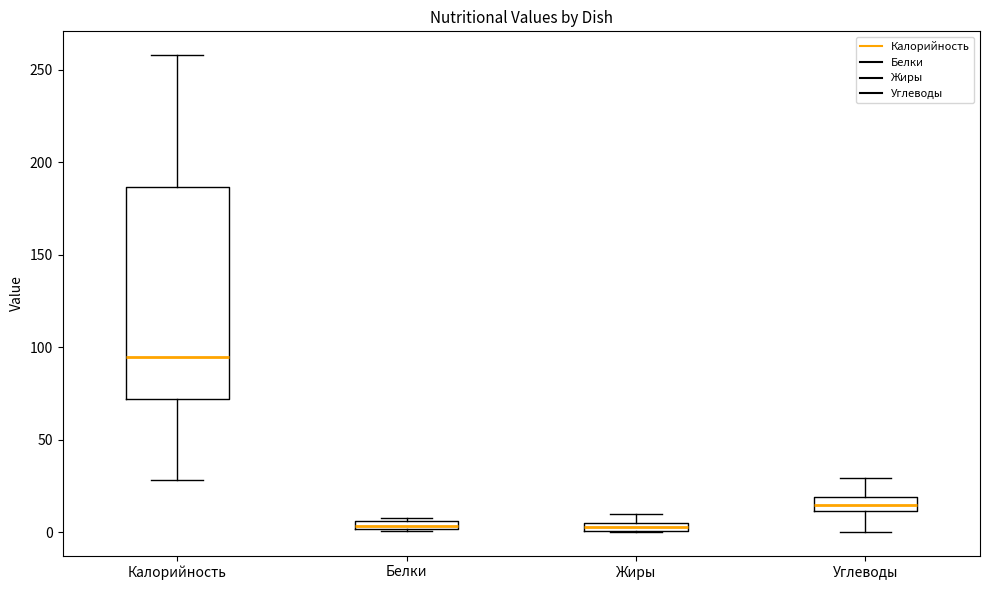

Which box is the tallest, from its lower edge to its upper edge?

Калорийность